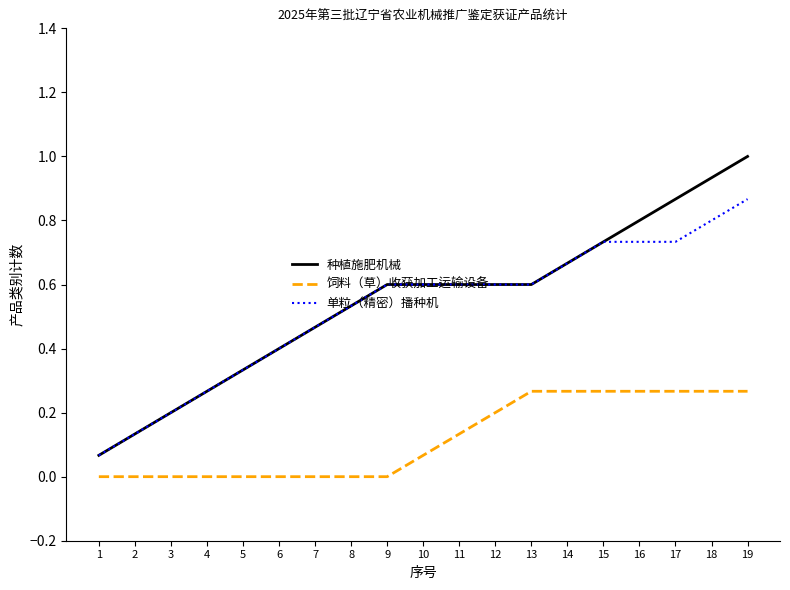

Which series has the largest range (max minus min)?

种植施肥机械